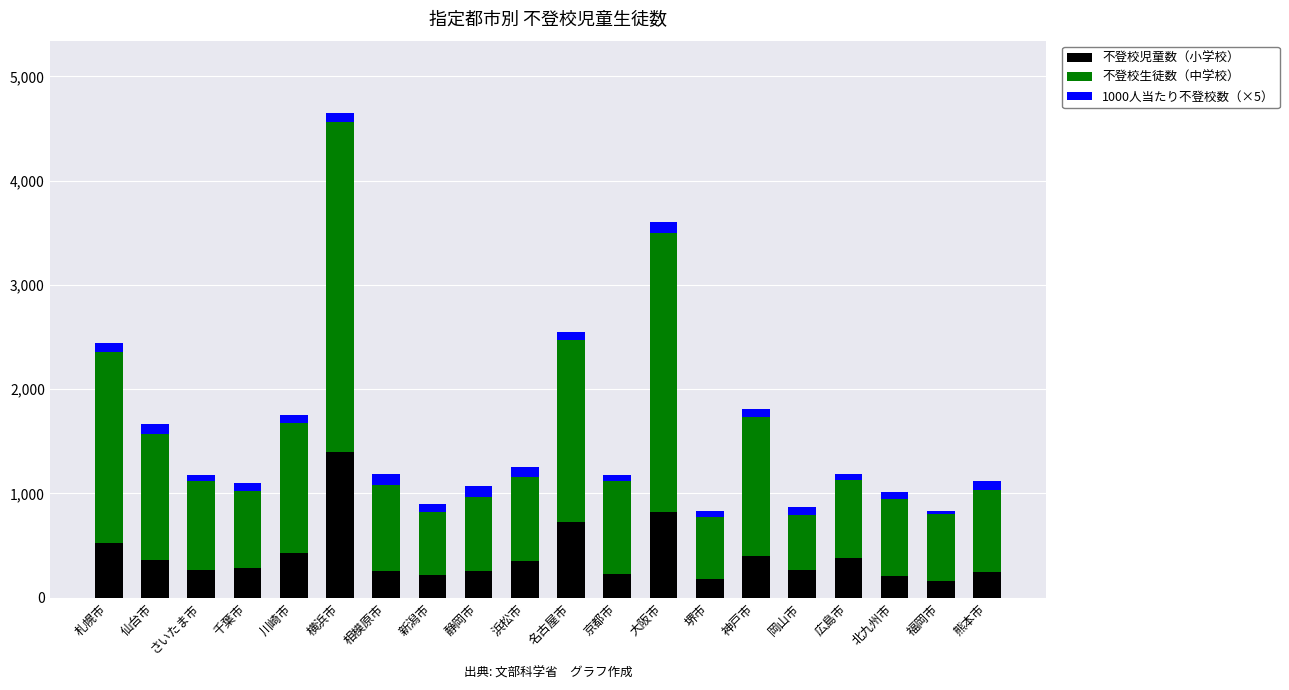

Which category has the highest value in the 不登校児童数（小学校） series?

横浜市